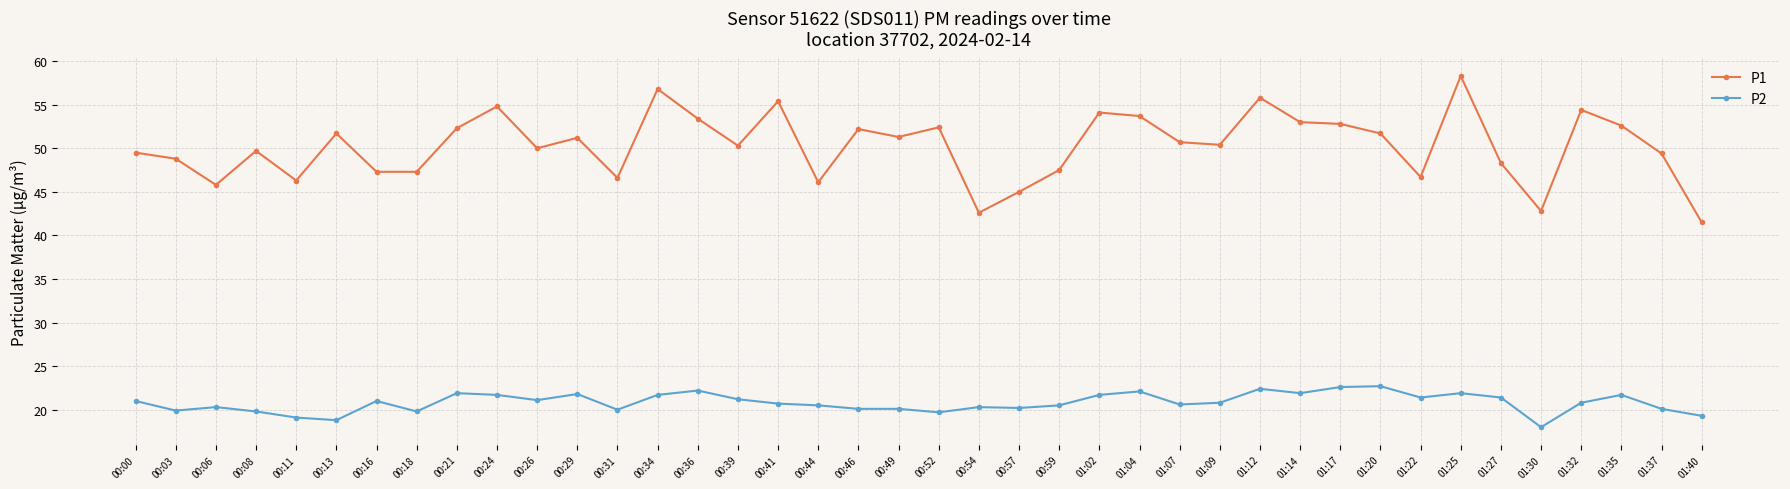

Which category has the highest value in the P1 series?

01:25